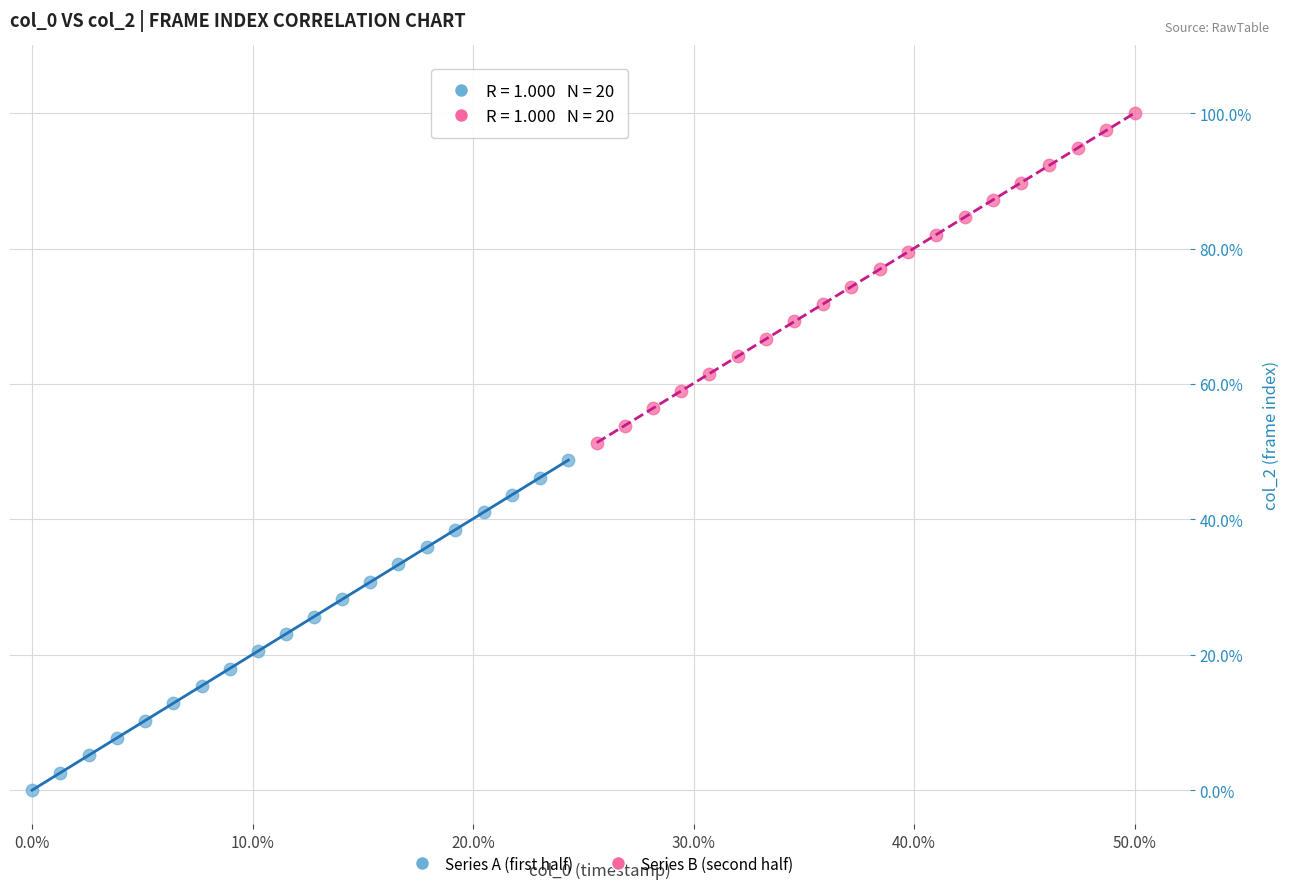

What are all the series names shown in the legend?

Series A (first half), Series B (second half)